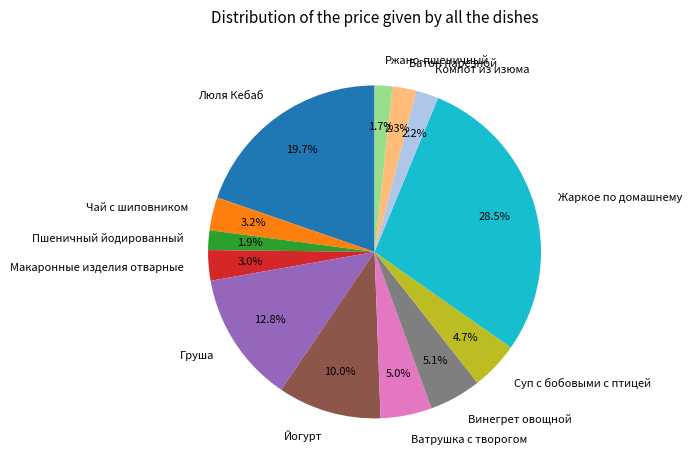

Is it true that Пшеничный йодированный is 11% of the pie?

False